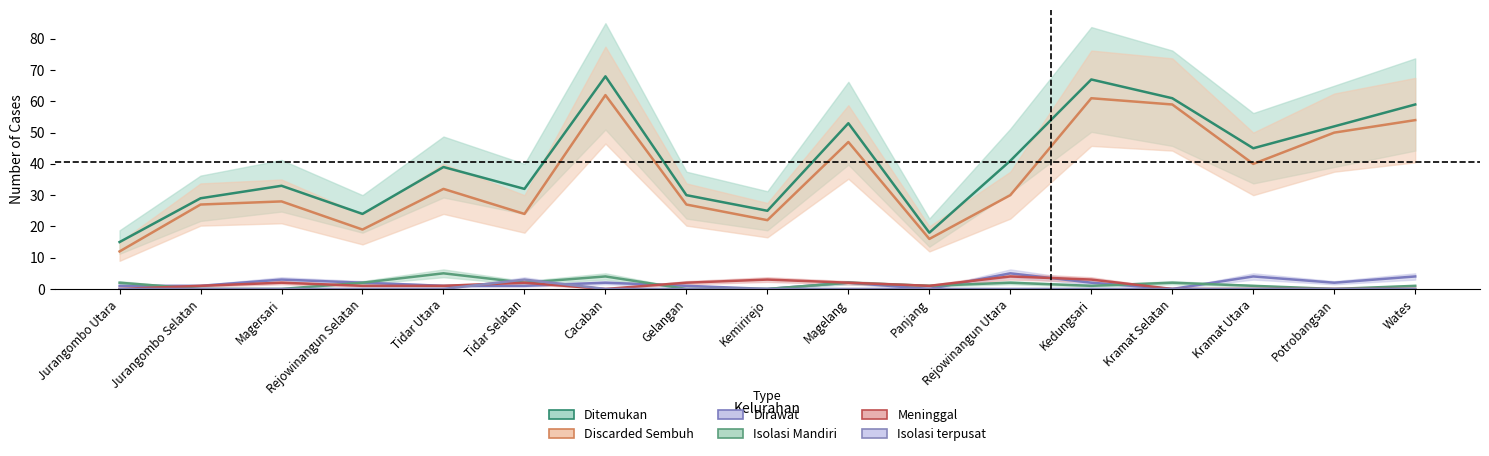

What is the average value of the Ditemukan series?

41